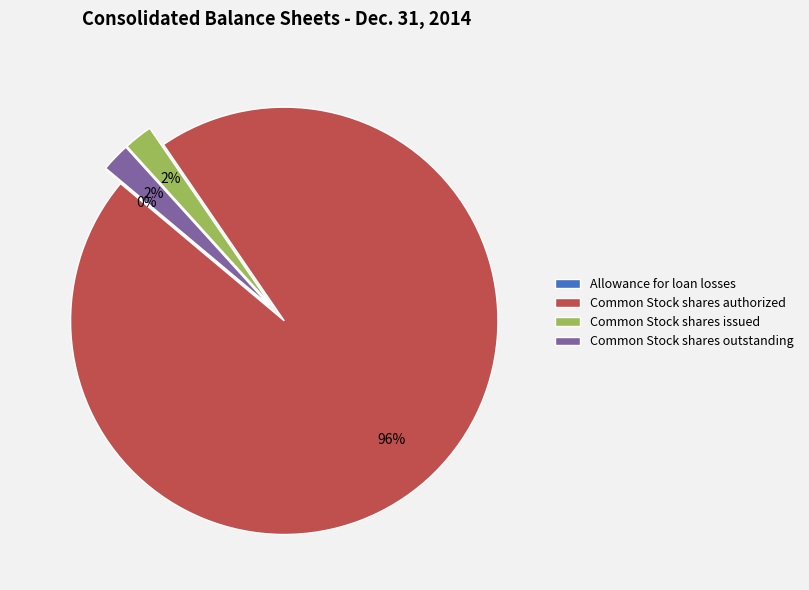

Which slice is the largest?

Common Stock shares authorized